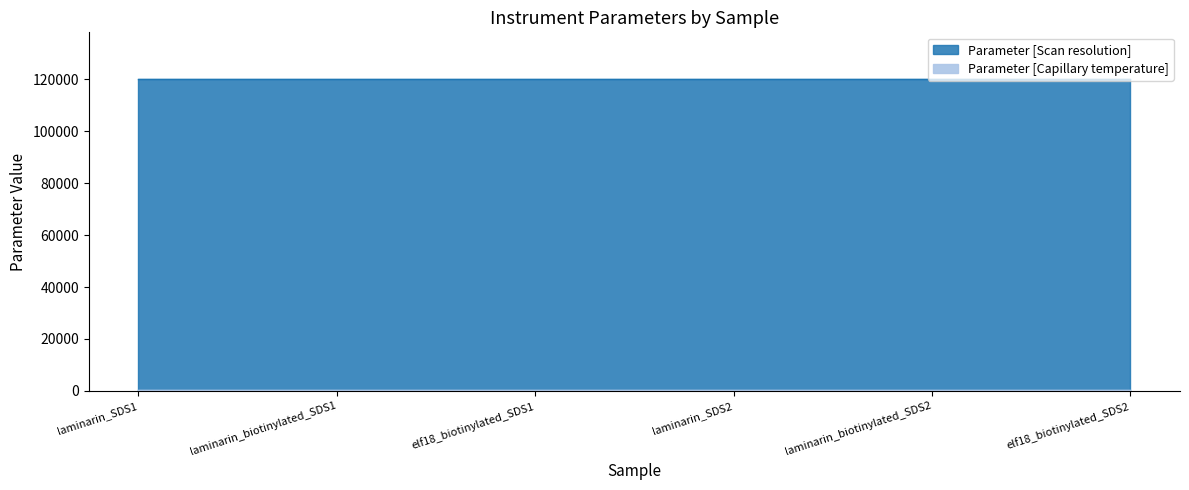

Reading right to left, transcribe all the data shown in this chart.

Parameter [Capillary temperature]: elf18_biotinylated_SDS2=275	laminarin_biotinylated_SDS2=275	laminarin_SDS2=275	elf18_biotinylated_SDS1=275	laminarin_biotinylated_SDS1=275	laminarin_SDS1=275
Parameter [Scan resolution]: elf18_biotinylated_SDS2=120000	laminarin_biotinylated_SDS2=120000	laminarin_SDS2=120000	elf18_biotinylated_SDS1=120000	laminarin_biotinylated_SDS1=120000	laminarin_SDS1=120000